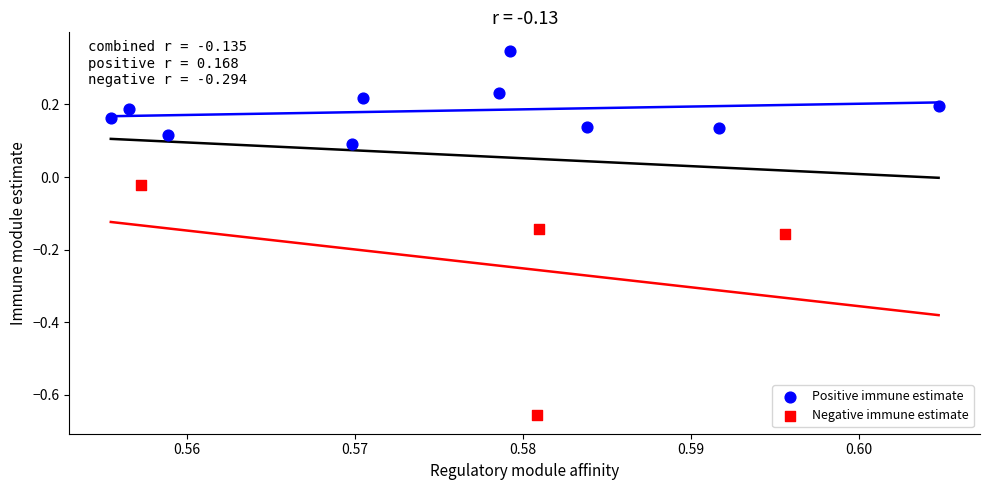

Which series has the widest spread of Y values?

Negative immune estimate